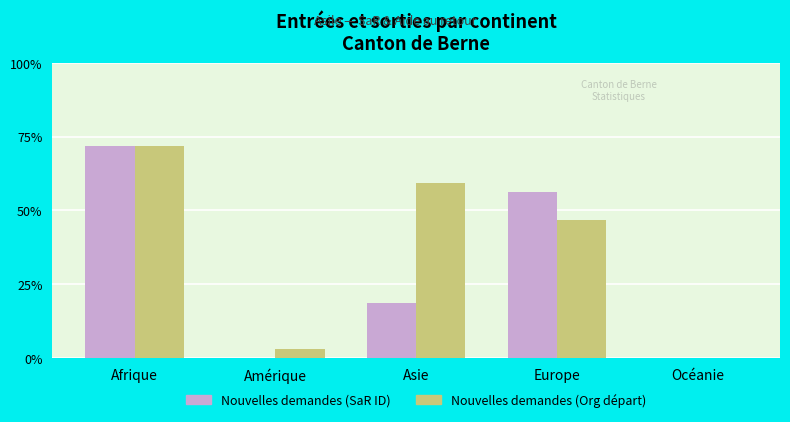

Which category has the lowest value in the Nouvelles demandes (SaR ID) series?

Amérique